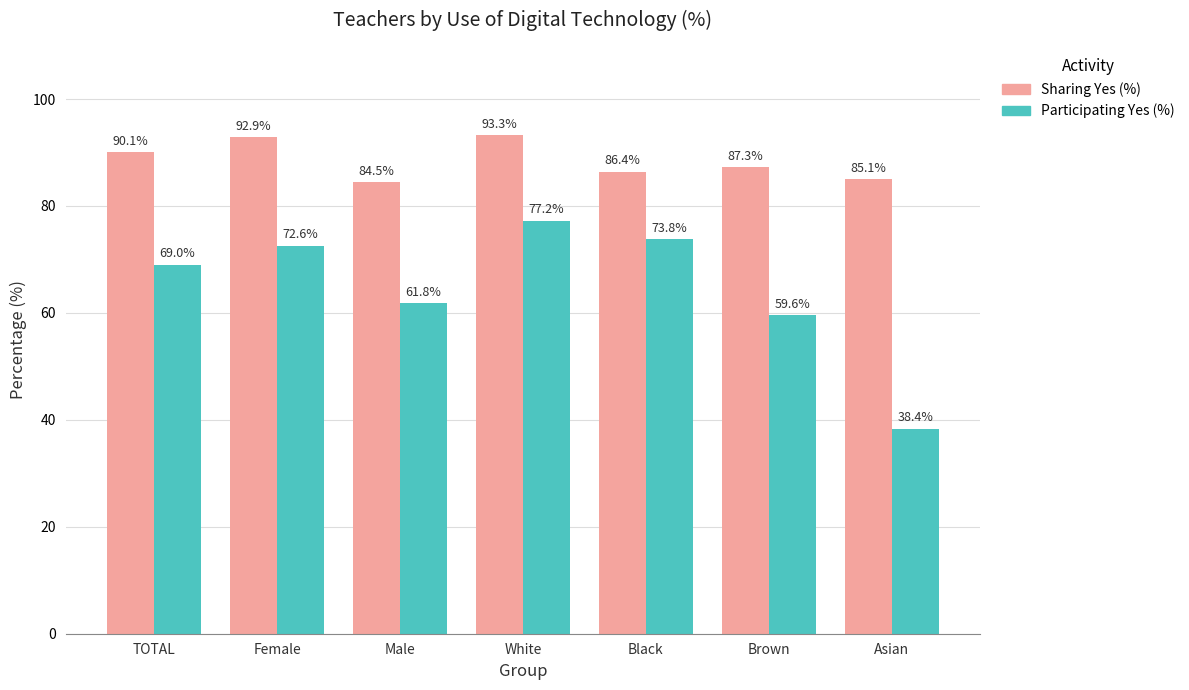

True or false: Participating Yes (%) has a value of 69.0 at TOTAL.

True